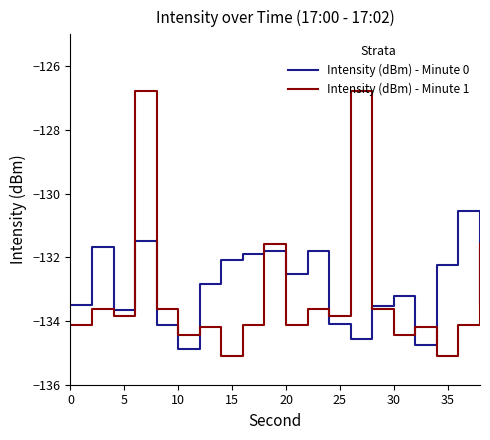

How many values in the Intensity (dBm) - Minute 1 series are below -133?

16